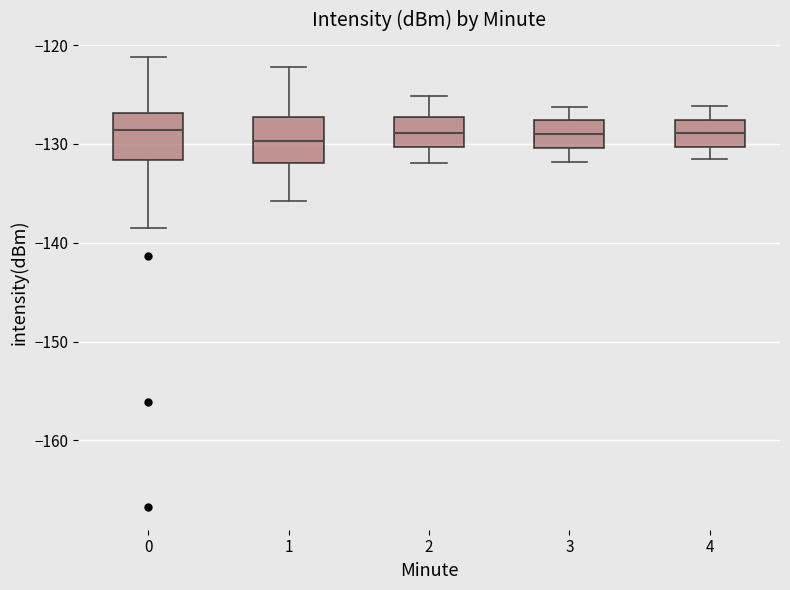

Reading left to right, read every box against the y-axis: the position of its median line, the range the box covers, and the ends of its whiskers. The values are not printed on the chart, so give them approximately, as read against the axis.

0: median -129, box -132 to -127, whiskers -139 to -121
1: median -130, box -132 to -127, whiskers -136 to -122
2: median -129, box -130 to -127, whiskers -132 to -125
3: median -129, box -130 to -128, whiskers -132 to -126
4: median -129, box -130 to -128, whiskers -132 to -126